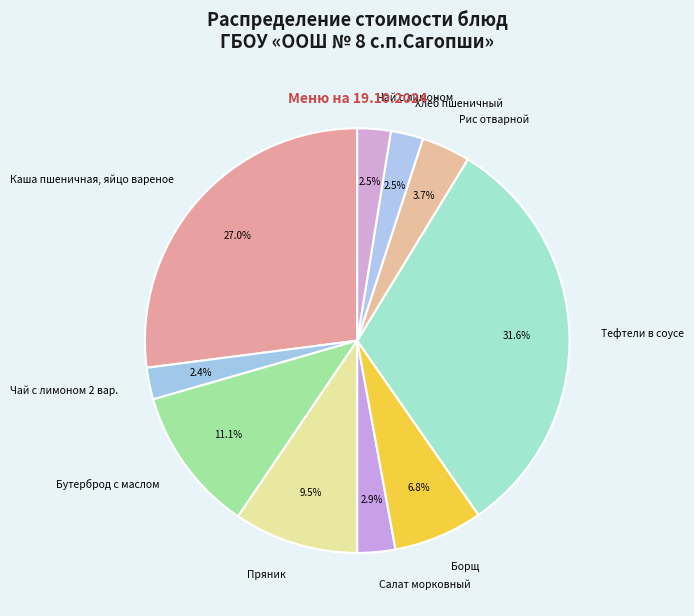

How much of the chart is everything except Хлеб пшеничный?

97.5%